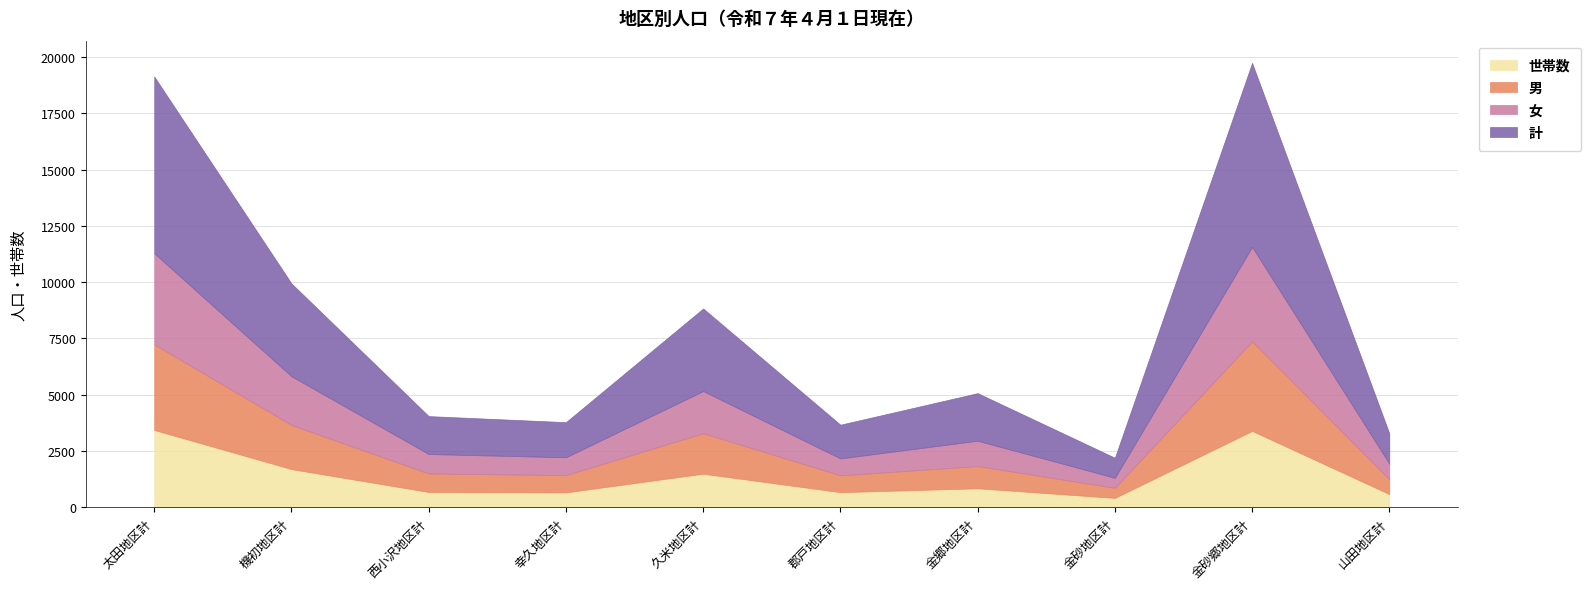

At which category does 女 reach its first local peak?

久米地区計